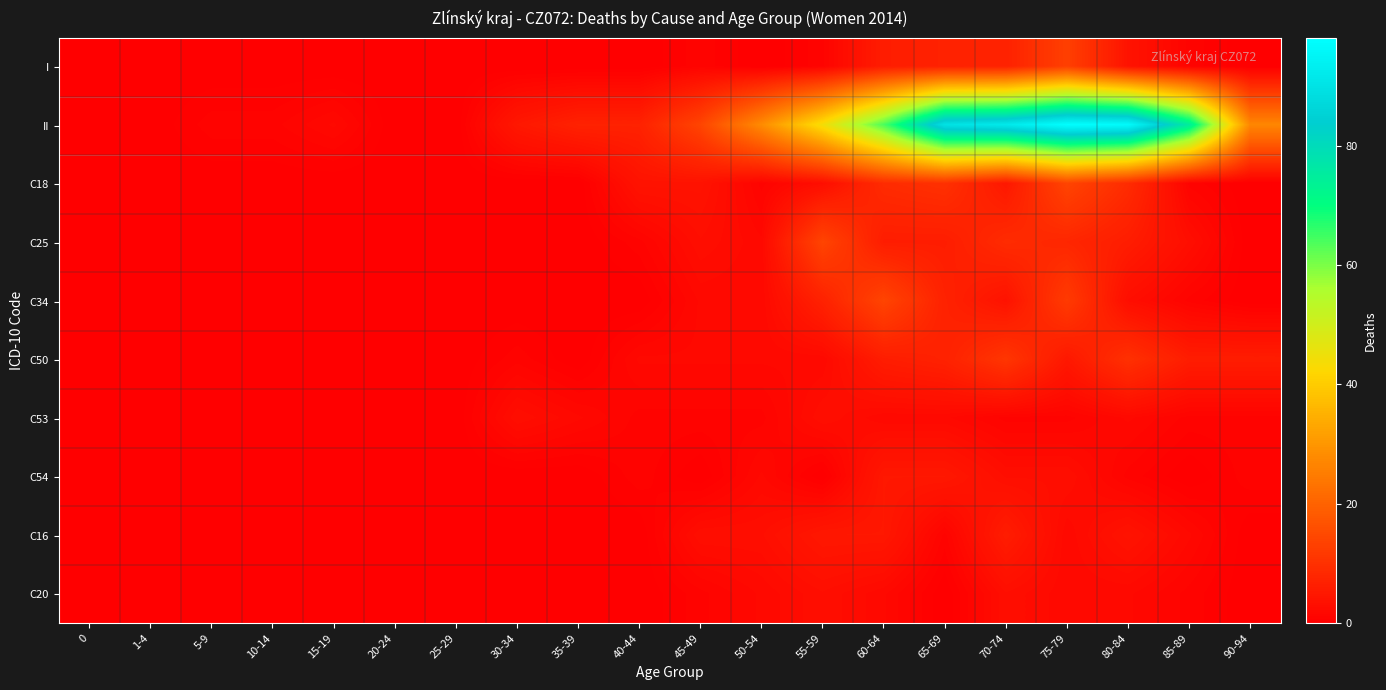

At 75-79, list the series in order from largest to smallest.

II, C18, I, C34, C25, C50, C54, C16, C20, C53